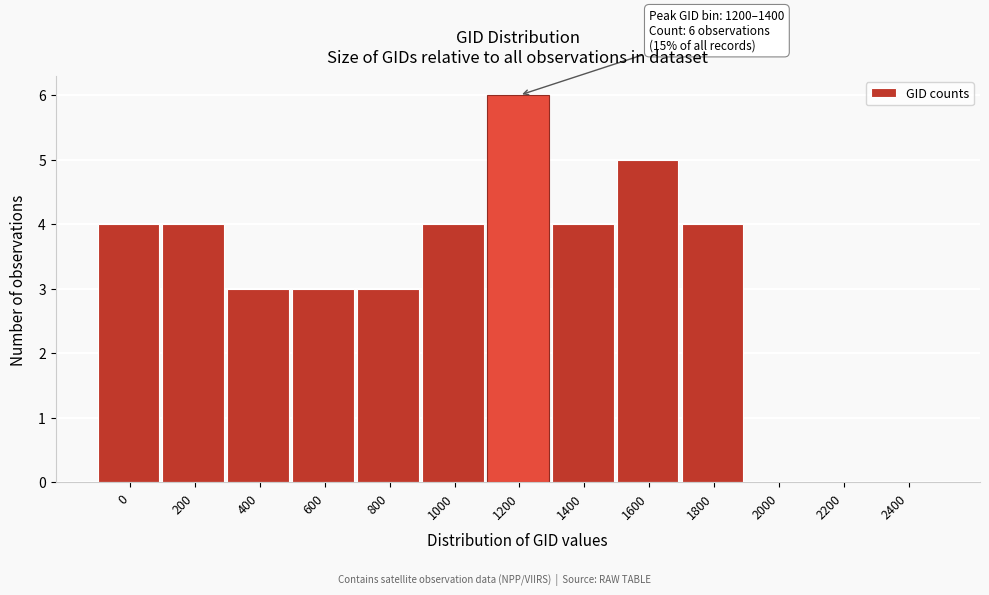

Reading left to right, extract all data points from this chart.

0=4	200=4	400=3	600=3	800=3	1000=4	1200=6	1400=4	1600=5	1800=4	2000=0	2200=0	2400=0